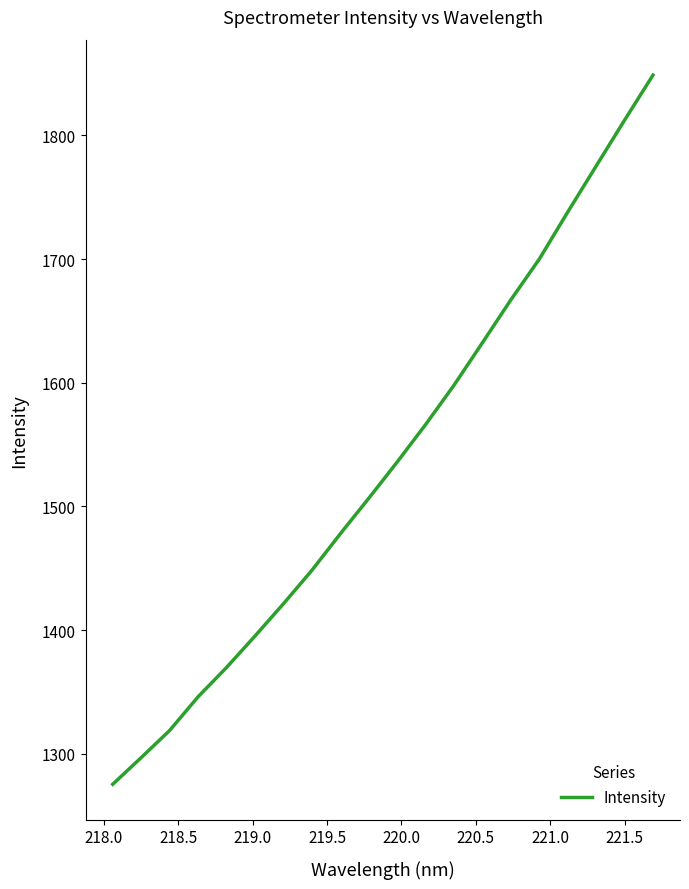

What is the smallest value displayed?

1275.4